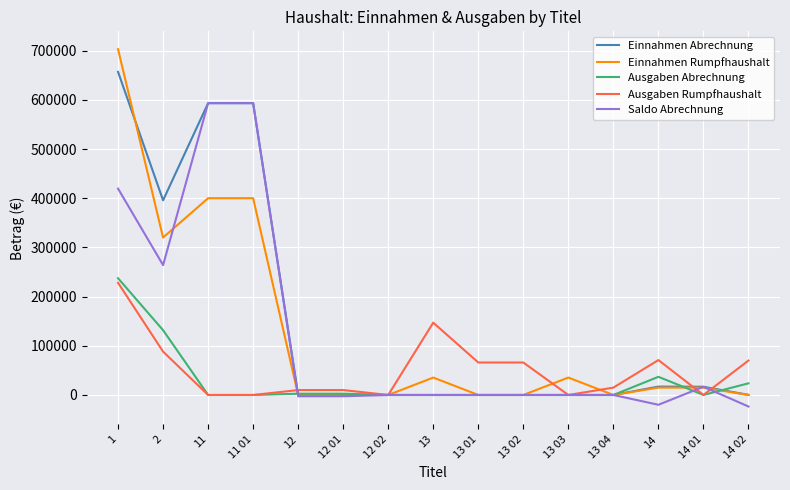

Is the value of Saldo Abrechnung at 13 04 greater than the value of Ausgaben Rumpfhaushalt at 1?

No